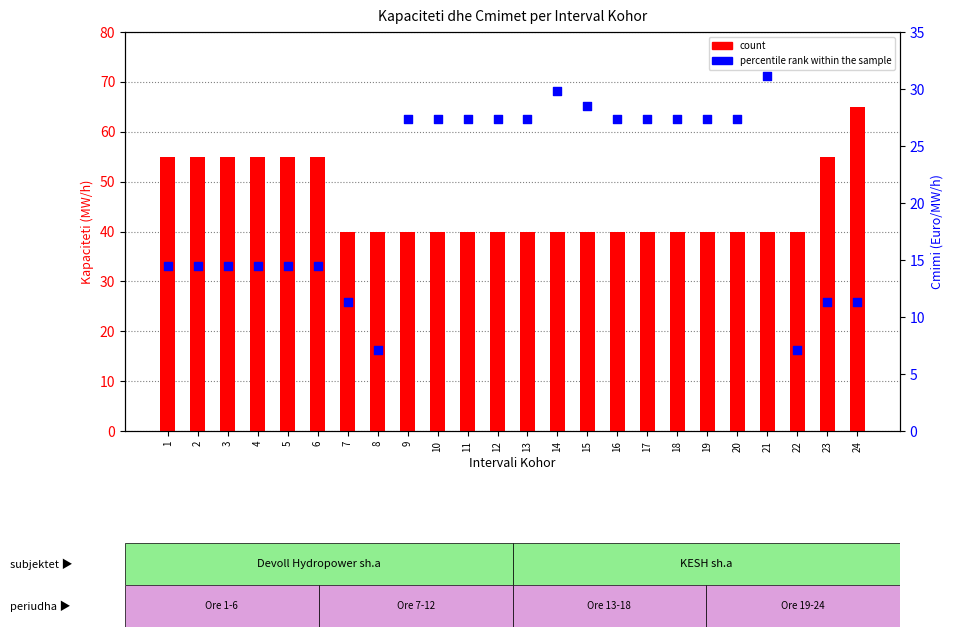

Is the value of count at 16 greater than the value of percentile rank within the sample at 10?

Yes